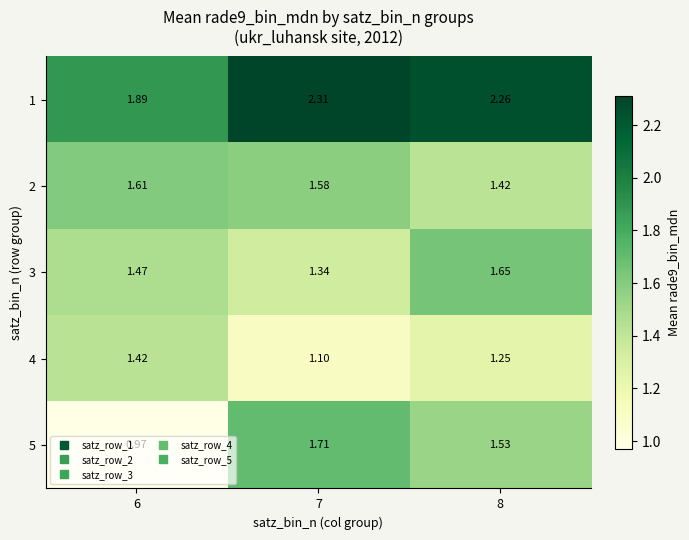

How many distinct data groups are displayed?

5